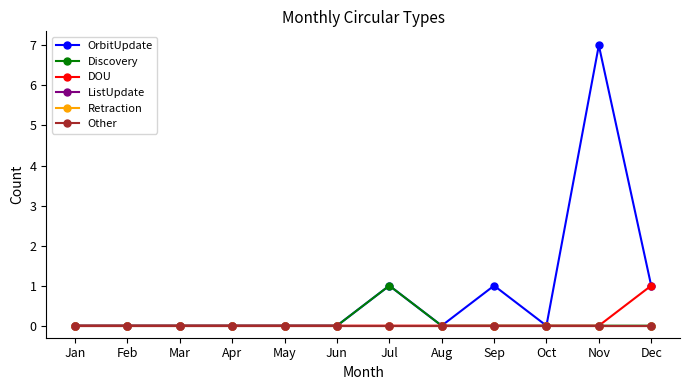

True or false: Other has more than 1 interior local peaks.

False